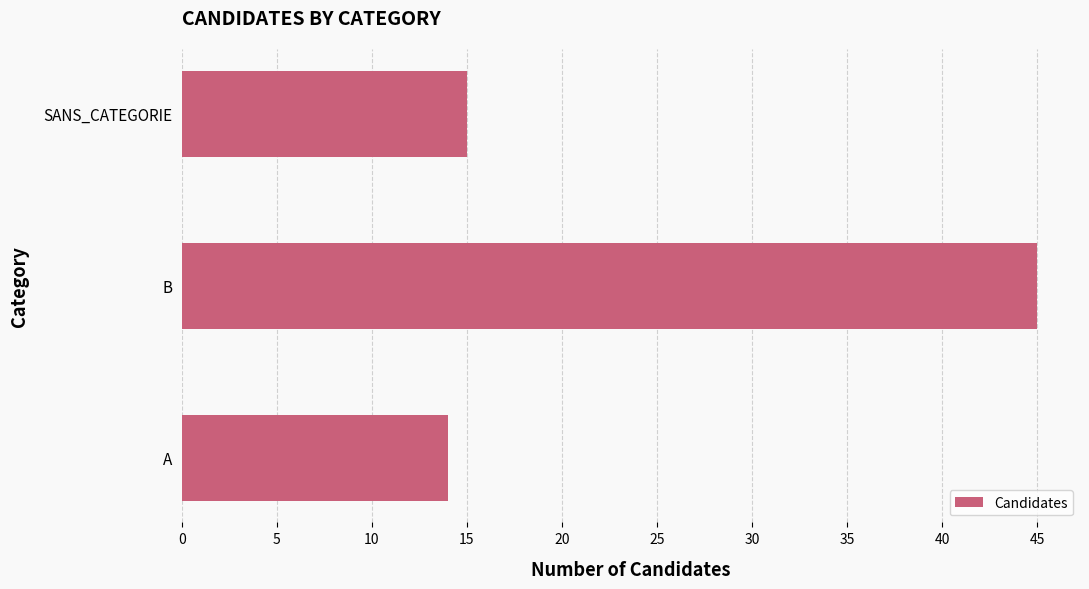

What is the sum of all values?

74